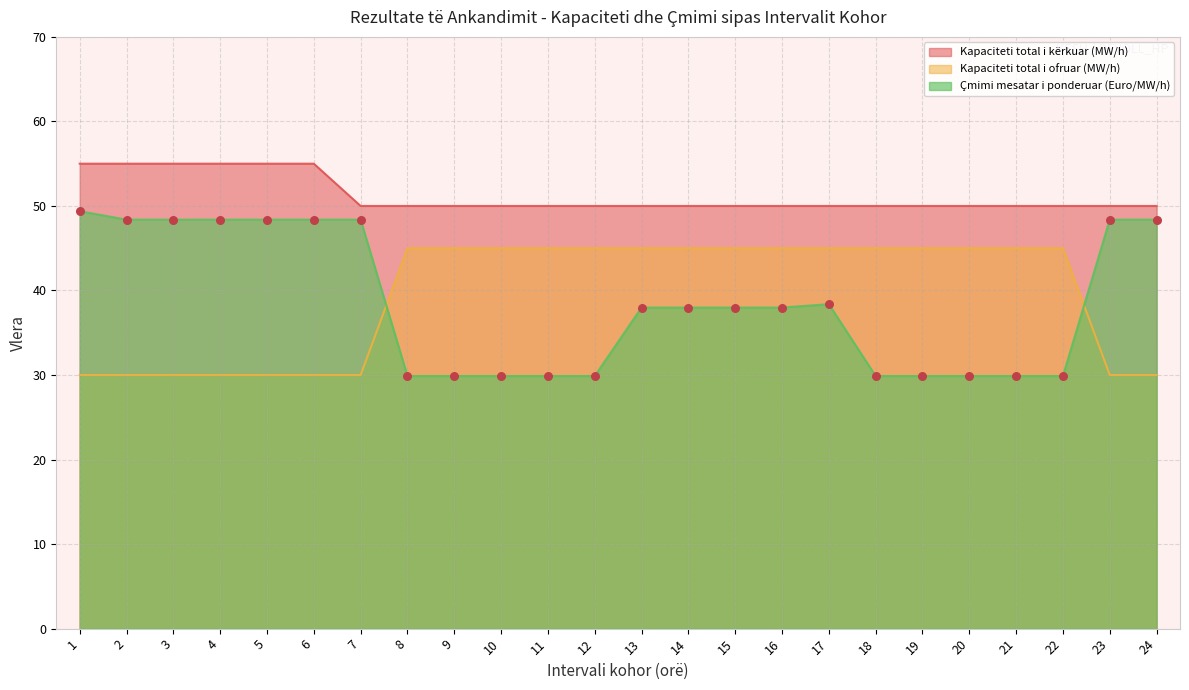

Is the value of Kapaciteti total i ofruar (MW/h) at 20 greater than the value of Kapaciteti total i kërkuar (MW/h) at 10?

No